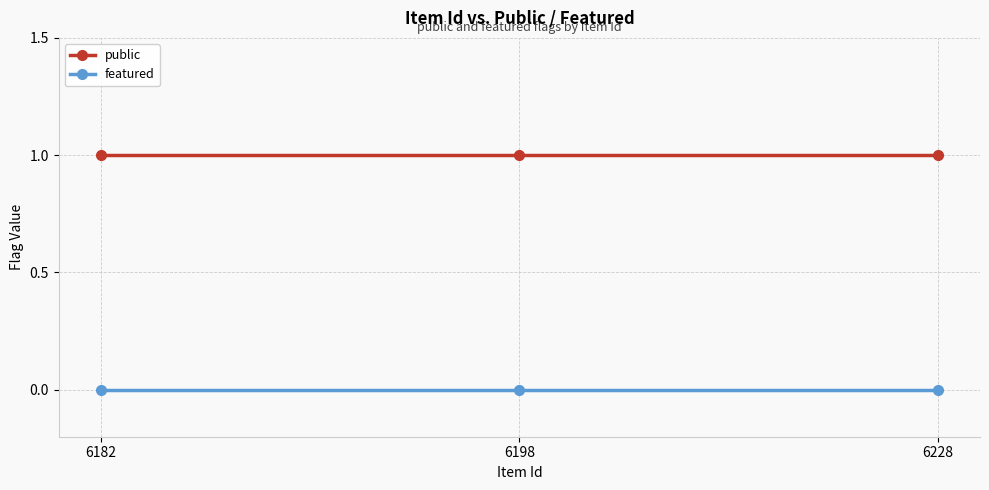

What is the total value across all series at 6198?

1